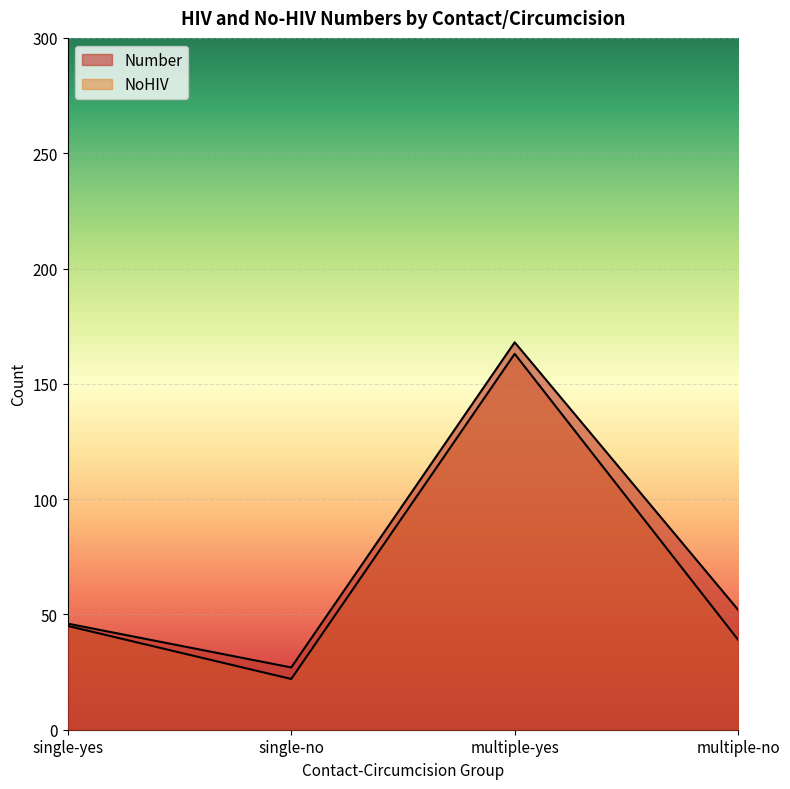

The value of Number at multiple-no is 31. True or false?

False